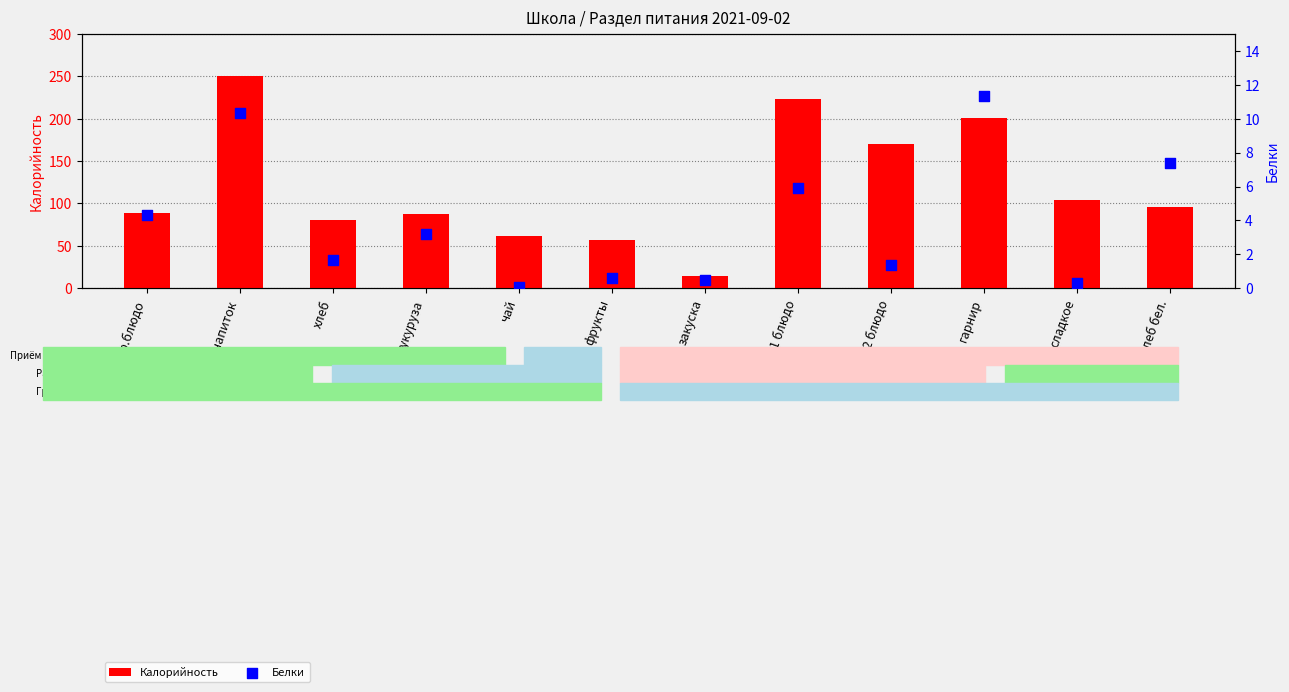

What are all the series names shown in the legend?

Калорийность, Белки